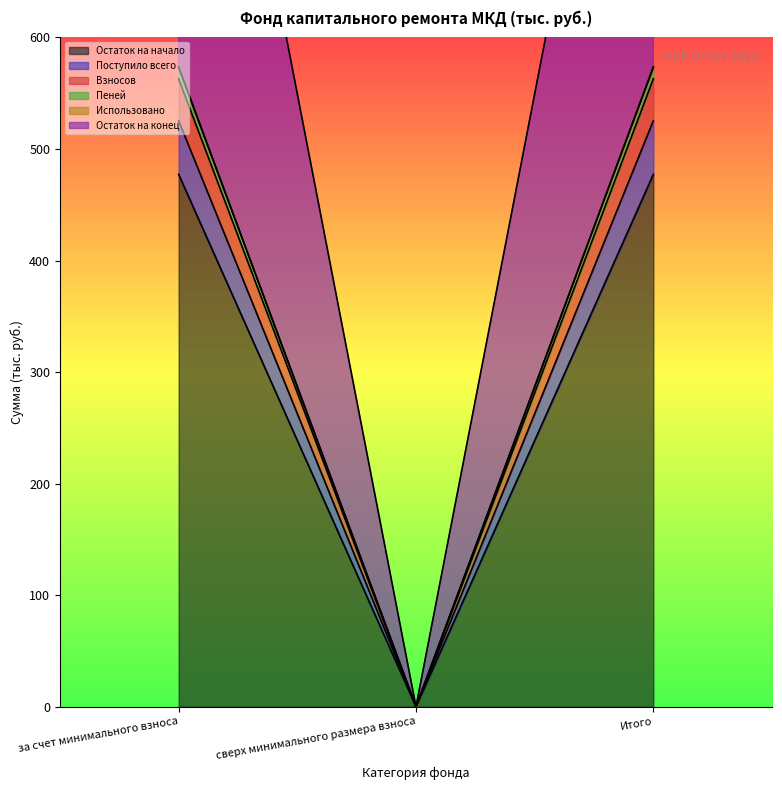

The value of Остаток на конец at Итого is 801.9. True or false?

False